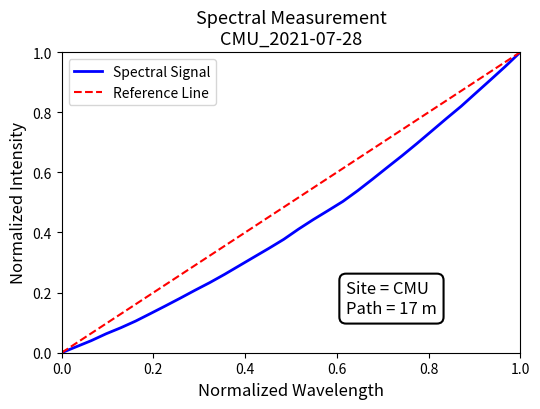

True or false: Spectral Signal has a value of 1.0 at 1.0.

True